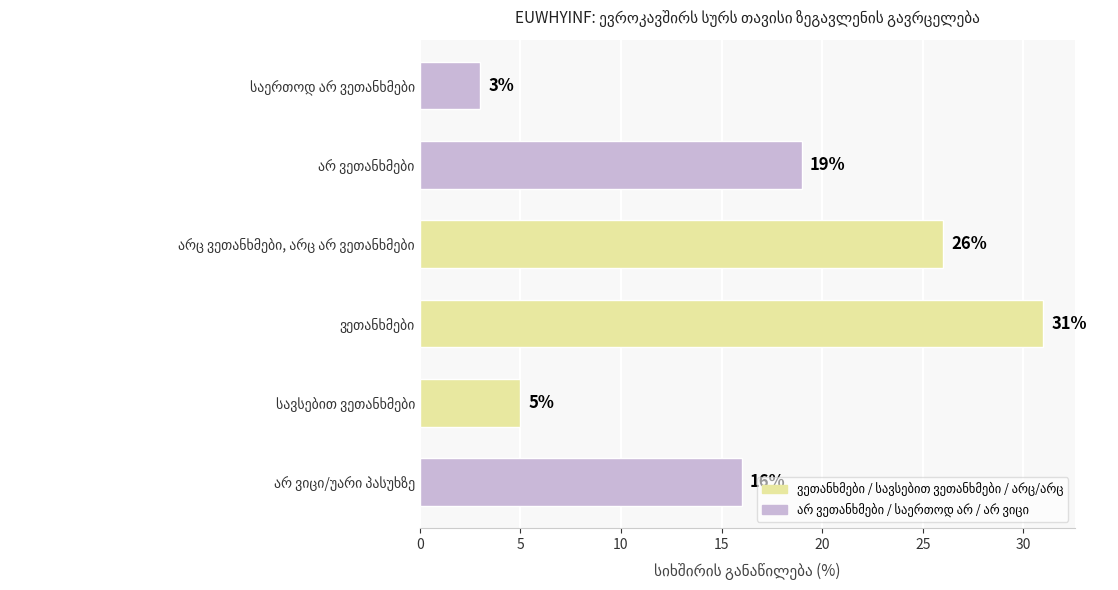

How many categories are shown in the chart?

6